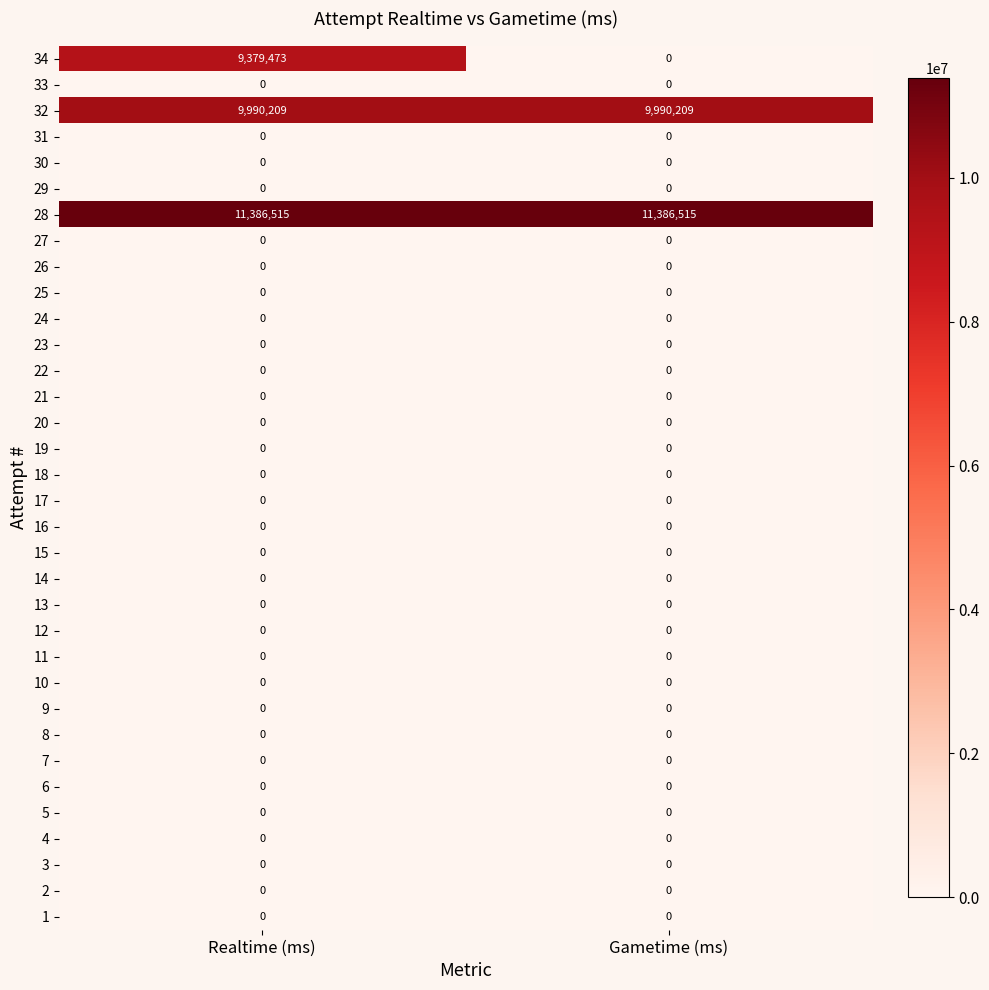

How many categories are shown in the chart?

2